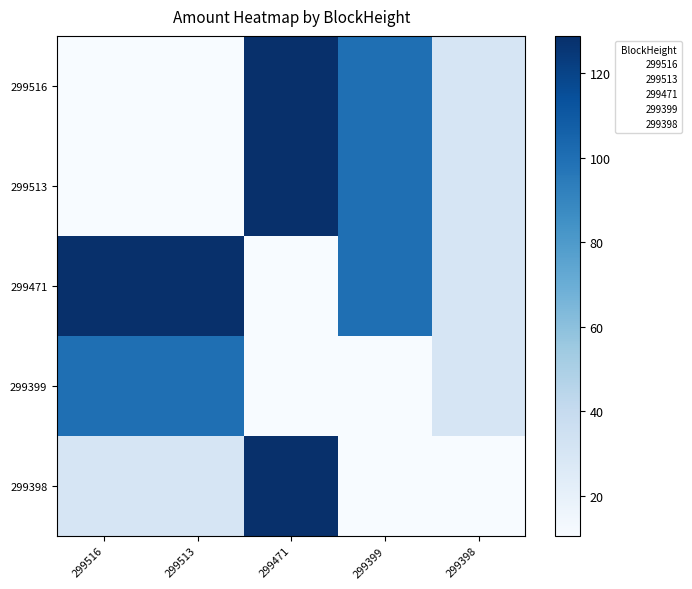

What is the greatest value displayed?

128.9